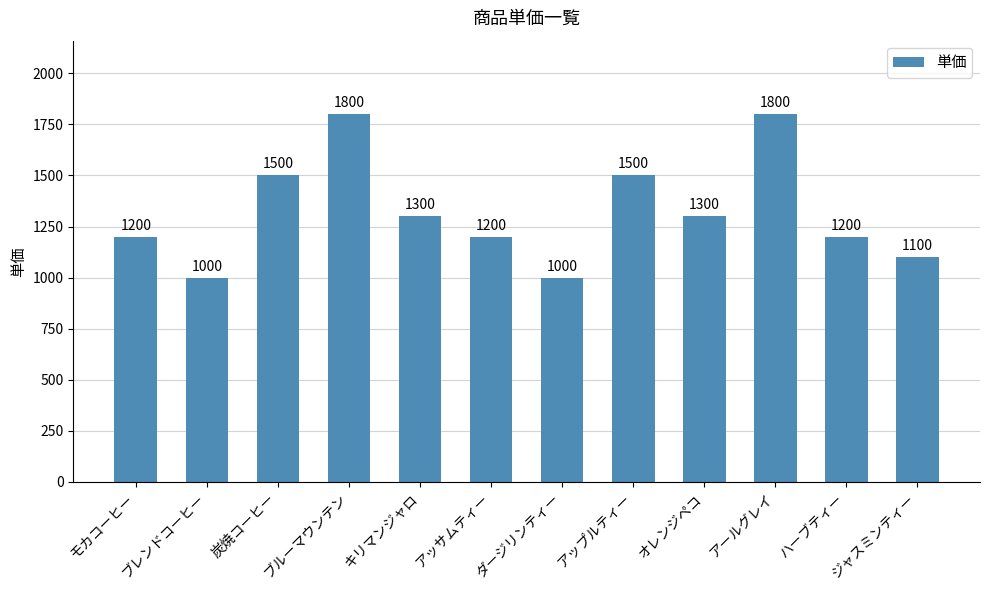

What is the difference between the second highest and second lowest values?

800